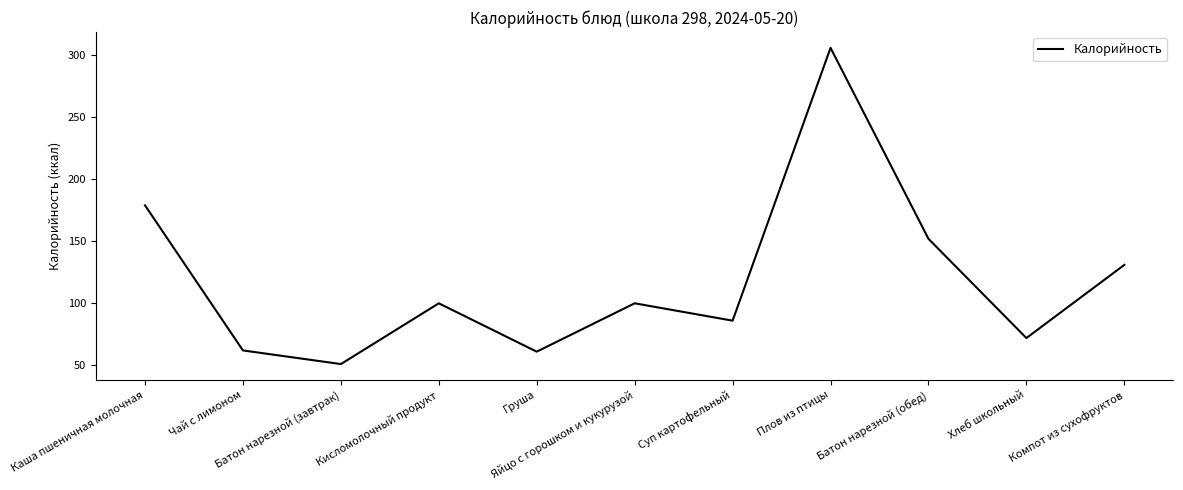

Does the chart have visible grid lines?

No